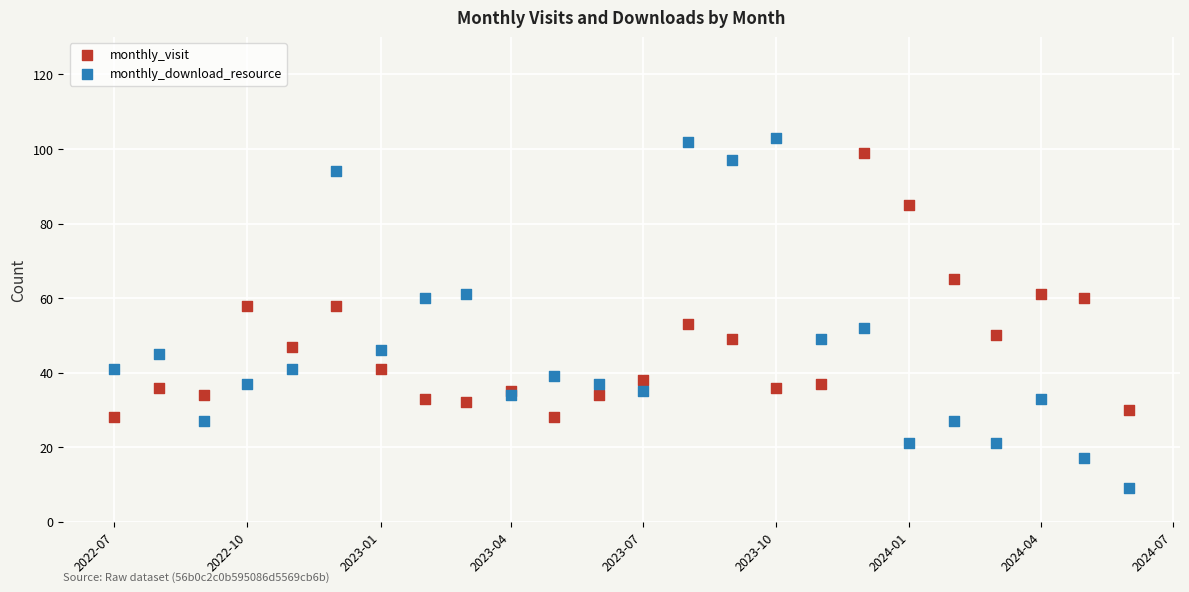

Which series reaches the minimum Y coordinate?

monthly_download_resource